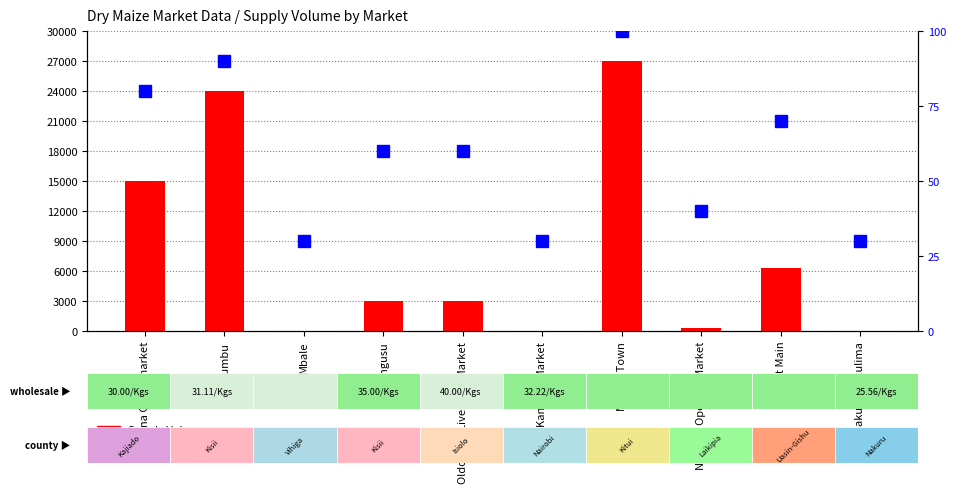

What is the difference between the highest and lowest values at Kimana Crops market?

14920